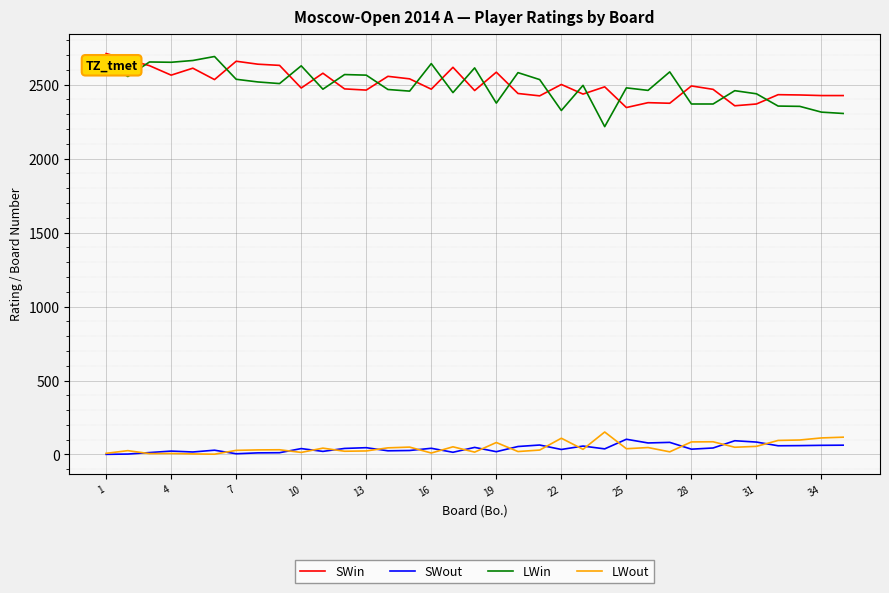

True or false: SWin and SWout intersect in this chart.

False